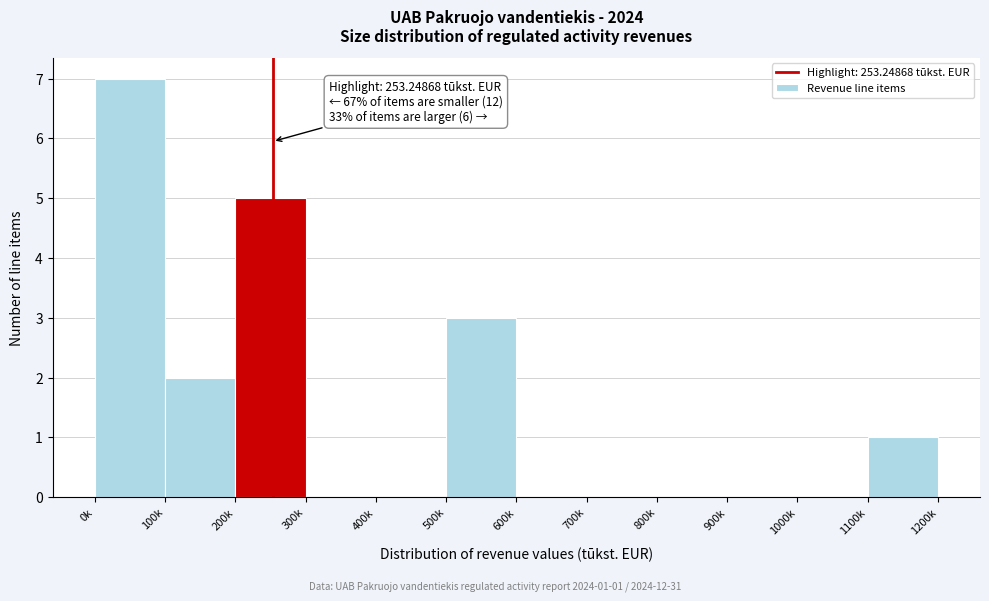

Reading left to right, transcribe all the data shown in this chart.

0k=7	100k=2	200k=5	300k=0	400k=0	500k=3	600k=0	700k=0	800k=0	900k=0	1000k=0	1100k=1